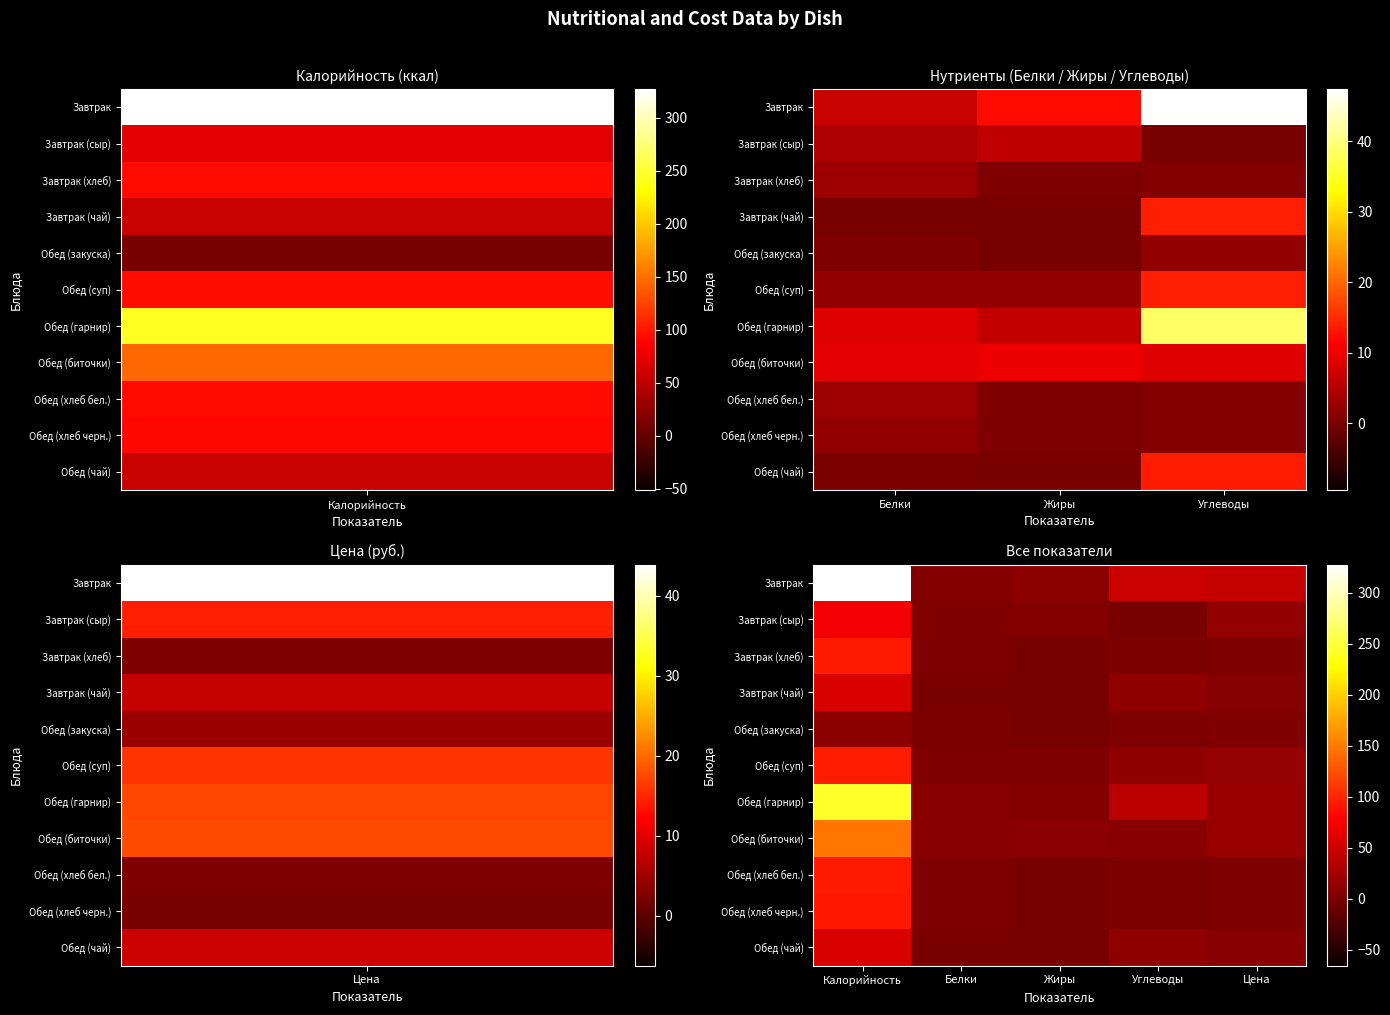

Which label corresponds to the largest value in the chart?

Калорийность